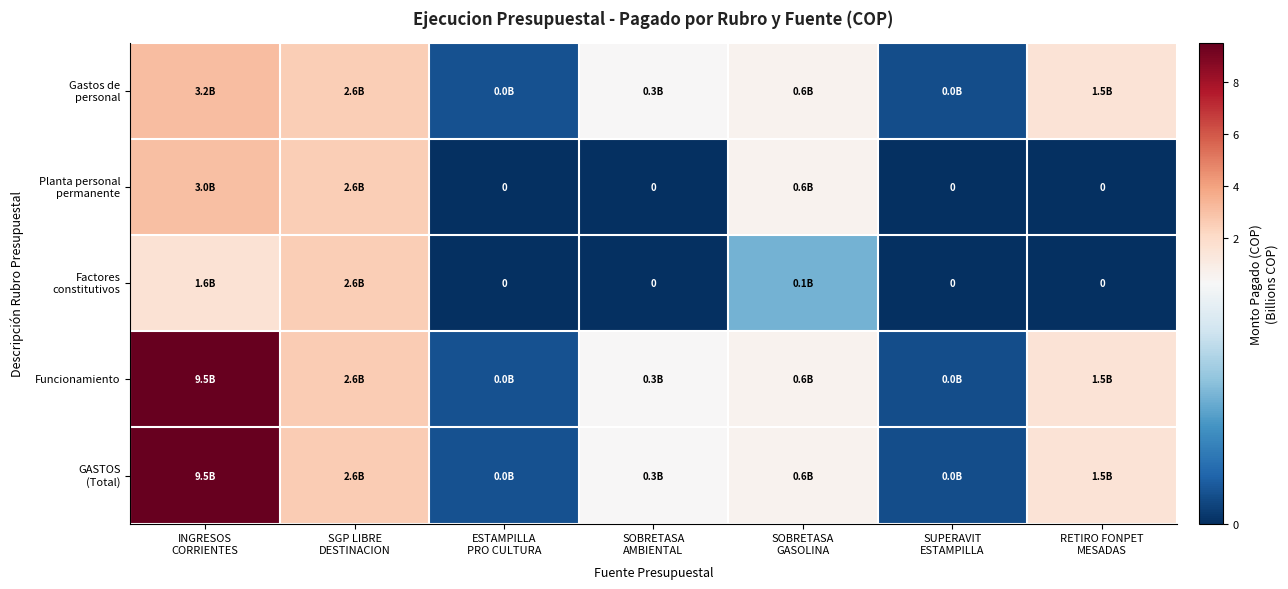

What value does the Gastos de personal series have at SOBRETASA GASOLINA?

0.6